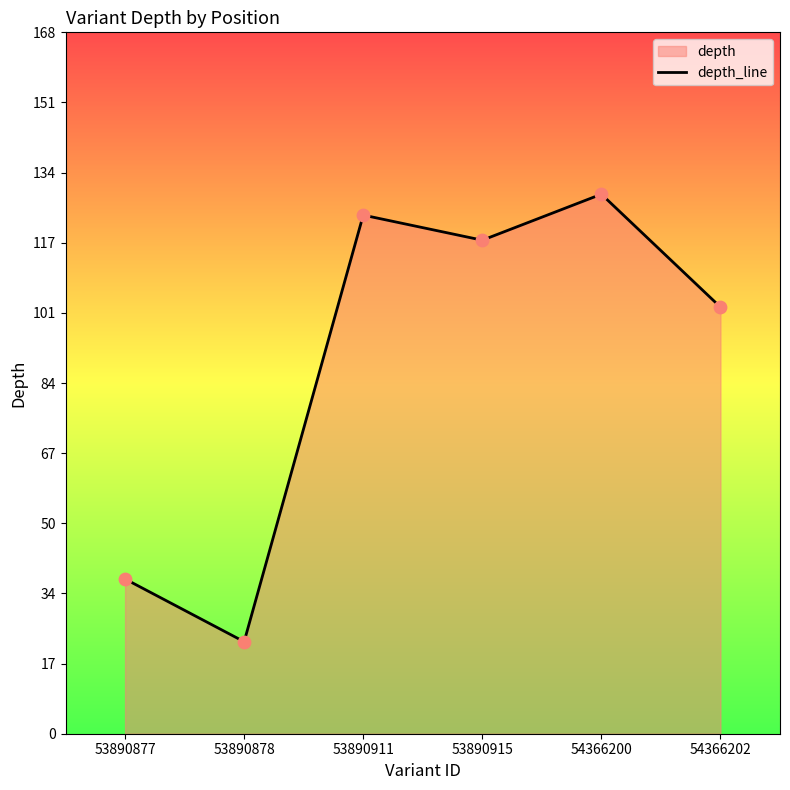

Which has a higher value, 53890915 or 54366202?

53890915